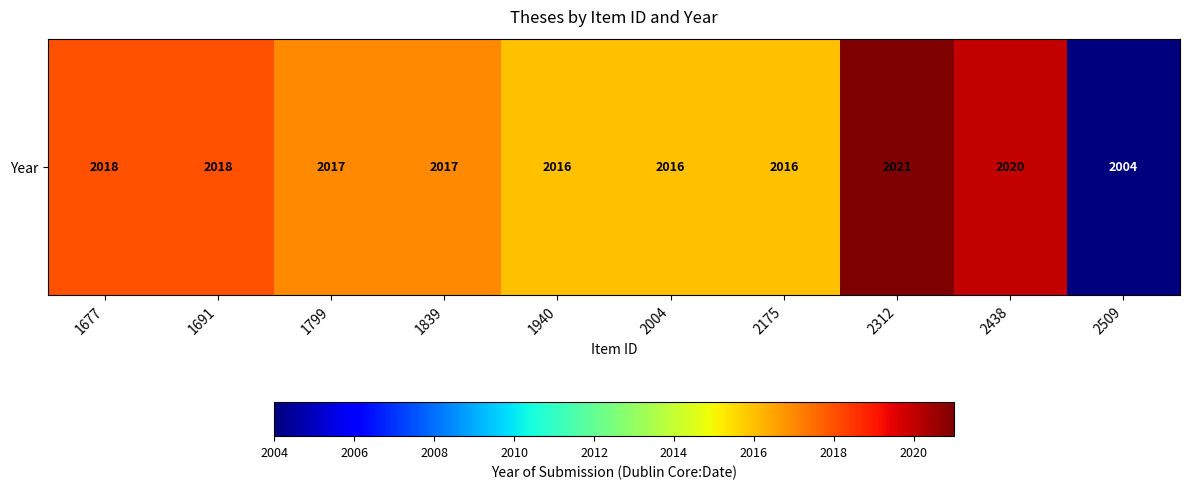

The value at 1940 is 851. True or false?

False